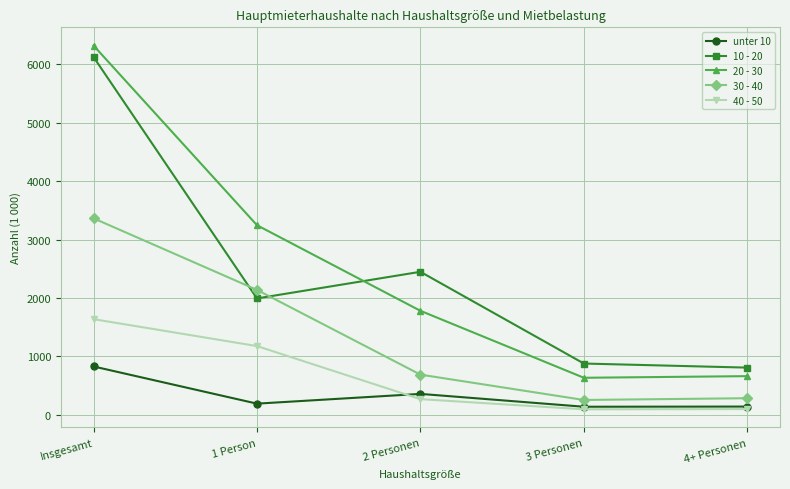

Is the value of unter 10 at 1 Person greater than the value of 20 - 30 at 3 Personen?

No